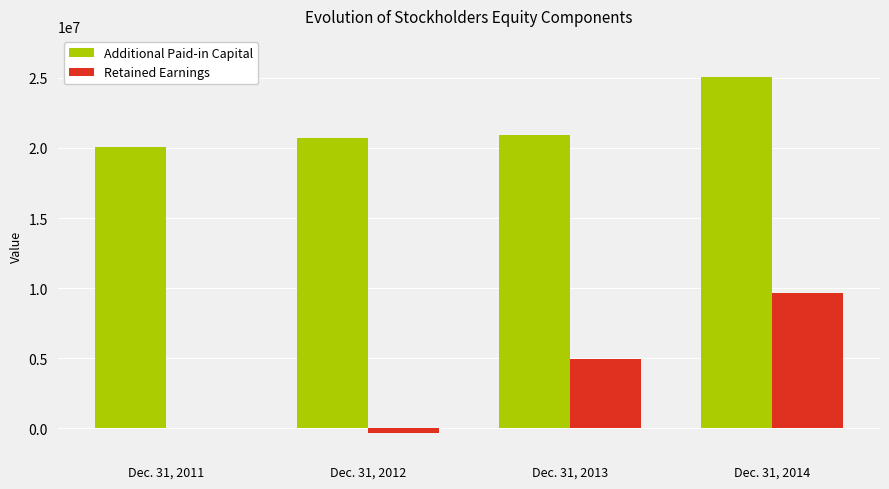

At which label does Retained Earnings reach its peak?

Dec. 31, 2014